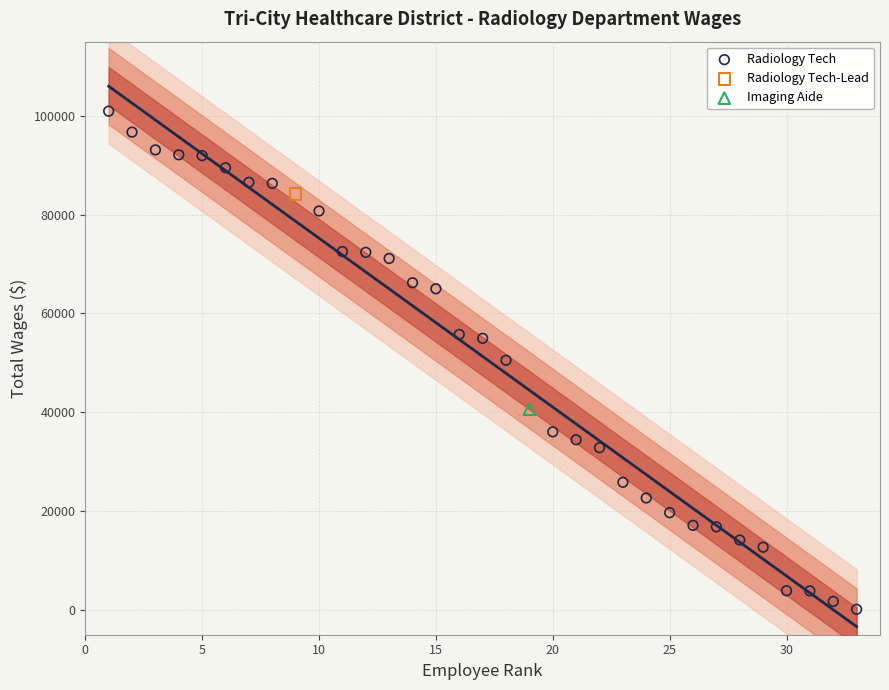

What are all the series names shown in the legend?

Radiology Tech, Radiology Tech-Lead, Imaging Aide